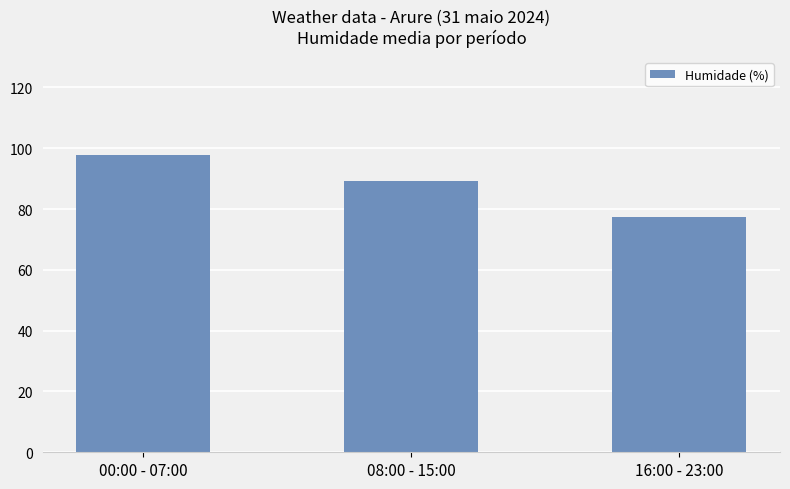

The chart shows a value of 77.3 at 16:00 - 23:00. True or false?

True